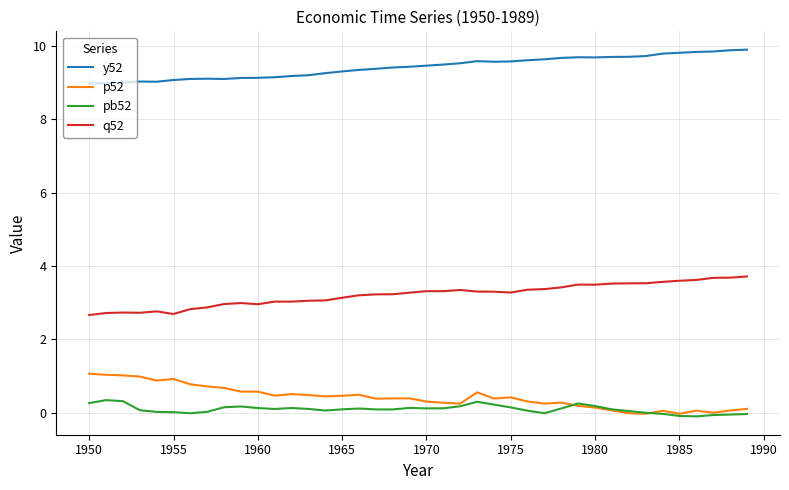

What is the sum of all y52 values?

376.9